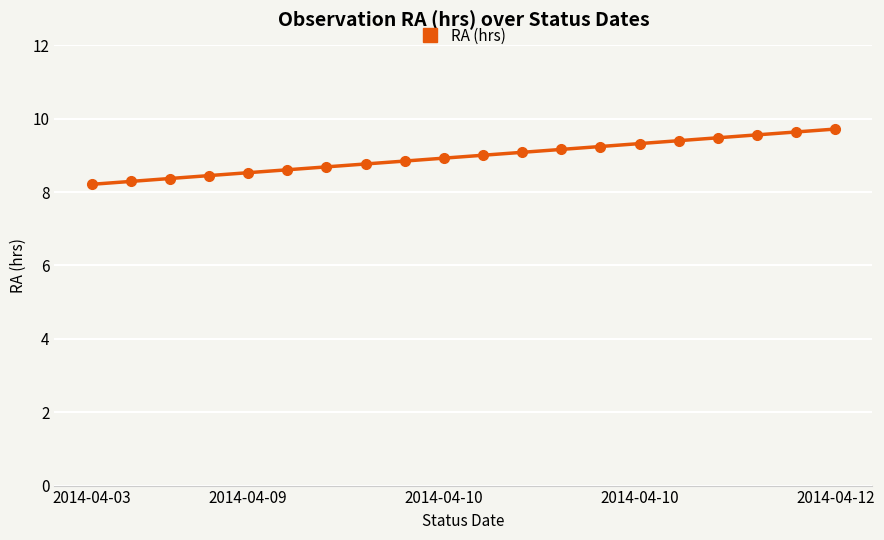

What is the value of the 20th point from the left?

9.7